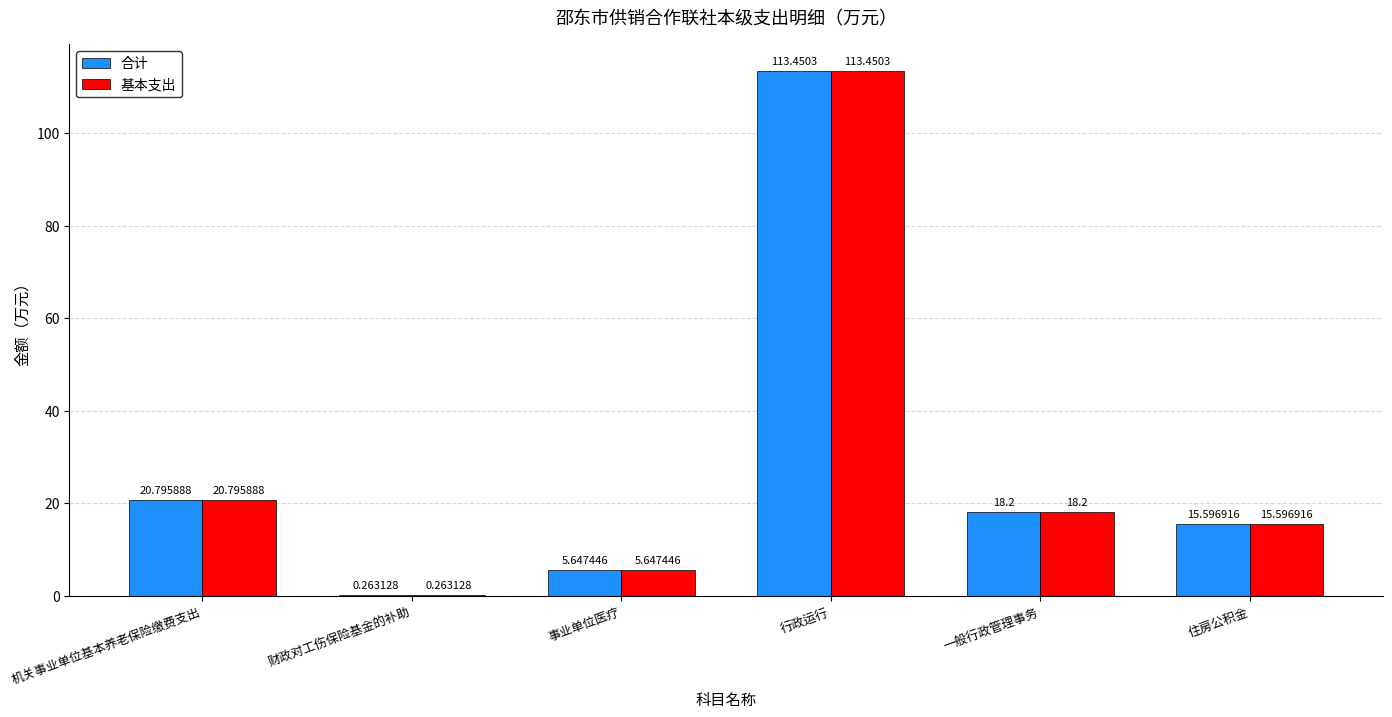

Where is 基本支出 nearest to the value 56?

机关事业单位基本养老保险缴费支出